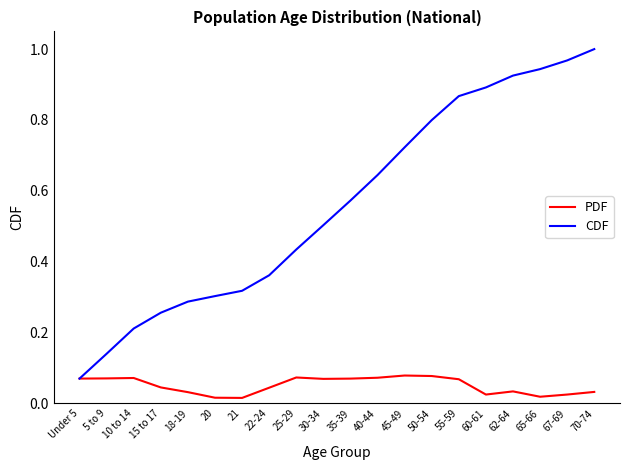

True or false: PDF has more than 0 interior local peaks.

True